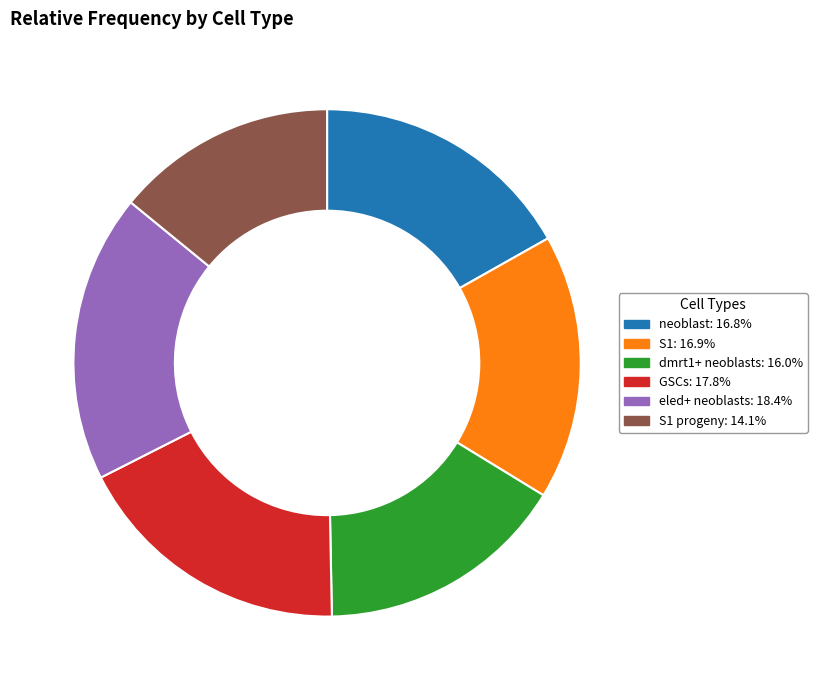

How many slices are in this pie chart?

6